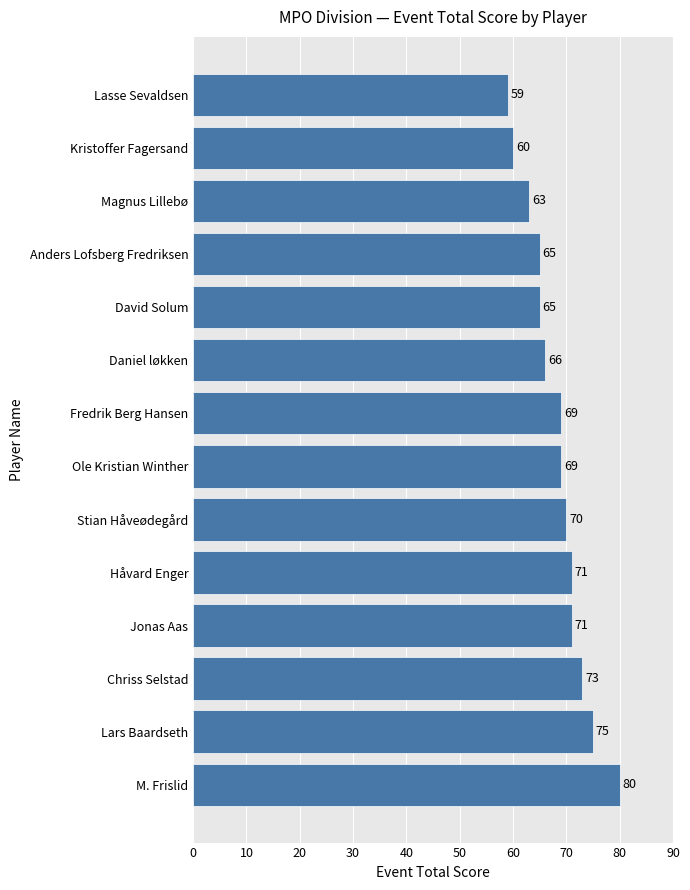

How many bars are there in total?

14